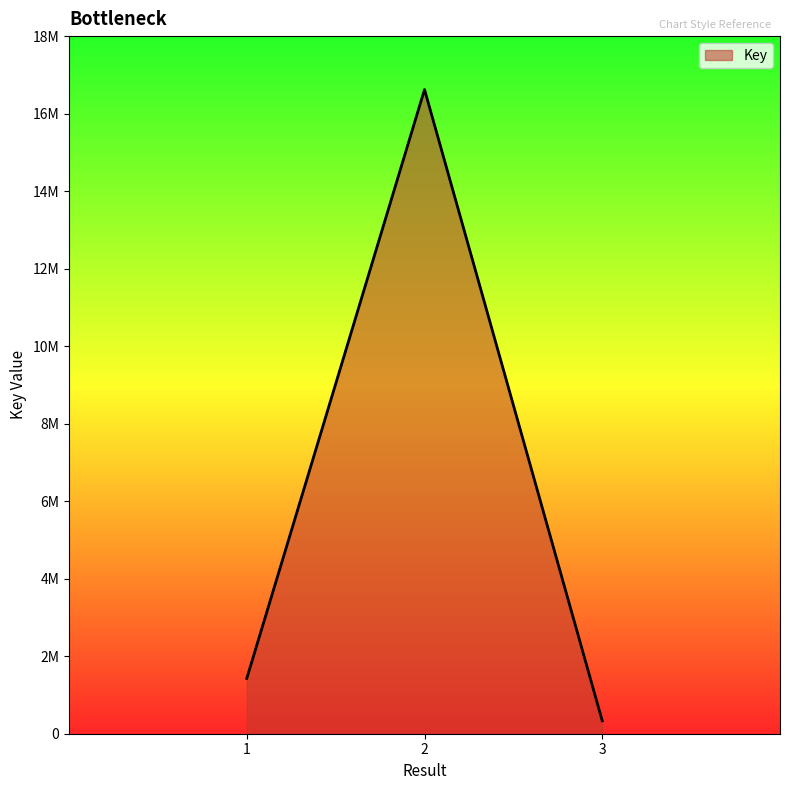

Is this an area chart (filled region under the line)?

Yes